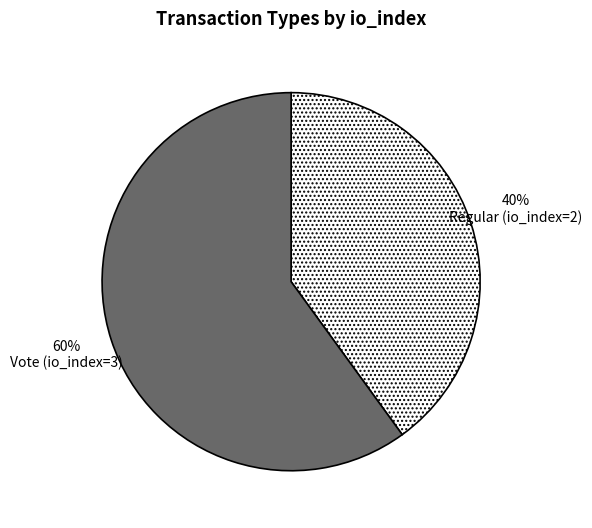

What is the ratio of the value at Vote (io_index=3) to the value at Regular (io_index=2)?

1.5